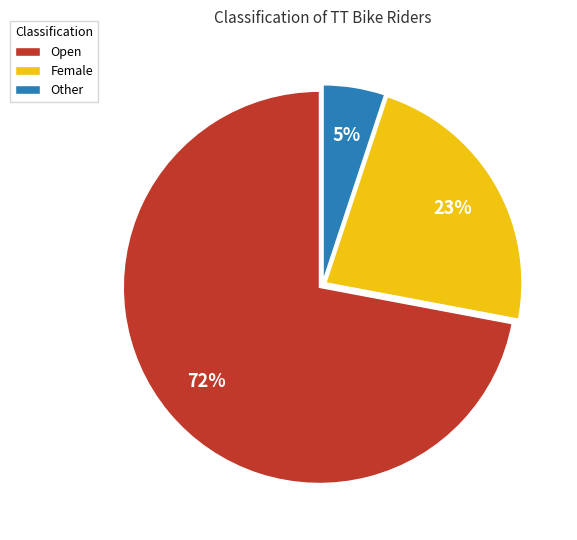

To the nearest percent, what portion does Female represent?

23%